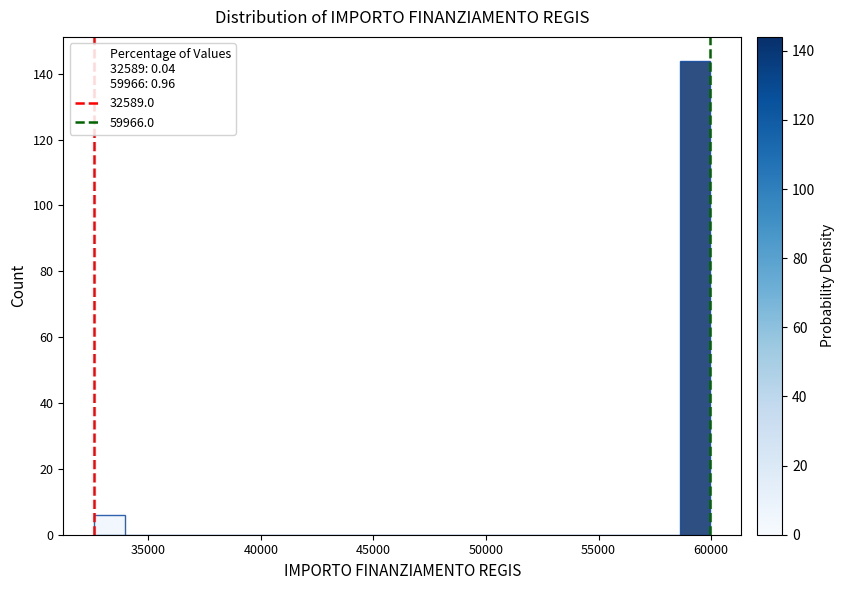

Around what value on the x-axis is the tallest bar? Give the approximate position of its centre, as read against the axis.

59500